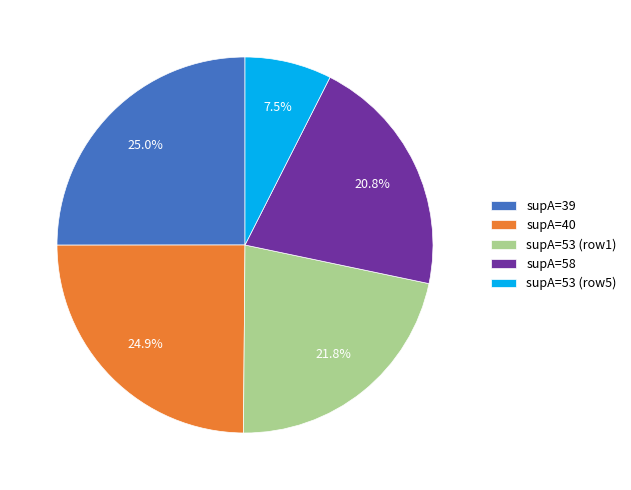

How many slices are in this pie chart?

5